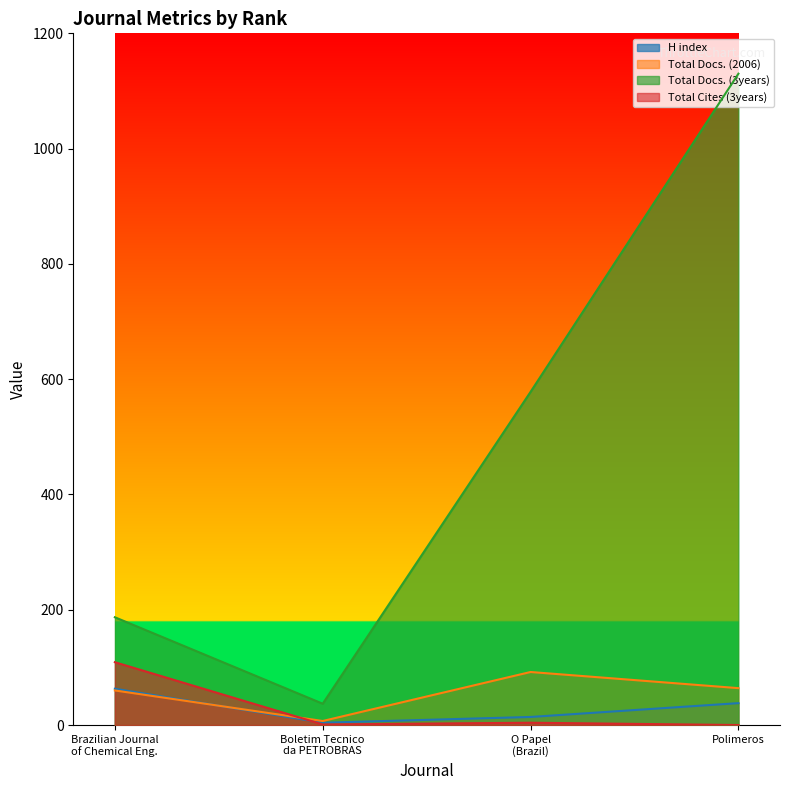

Does the chart display data point markers on the line(s)?

No